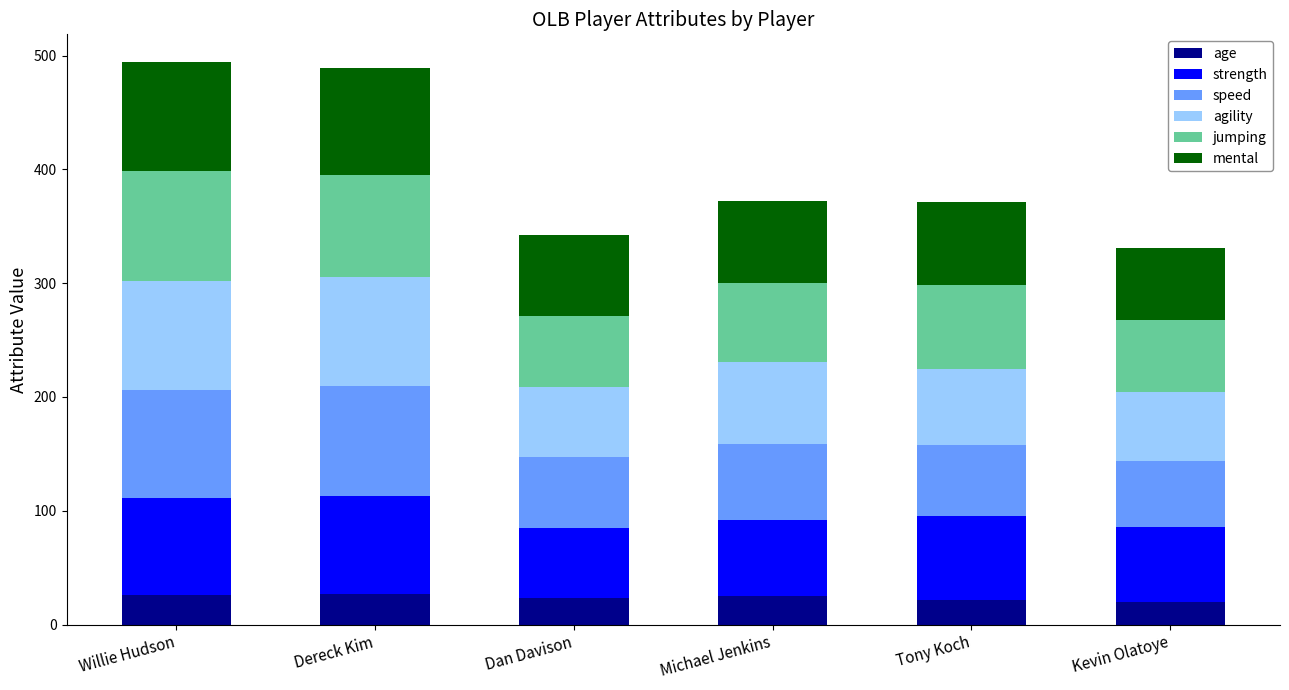

What is the sum of the age values at Tony Koch and Dan Davison?

45